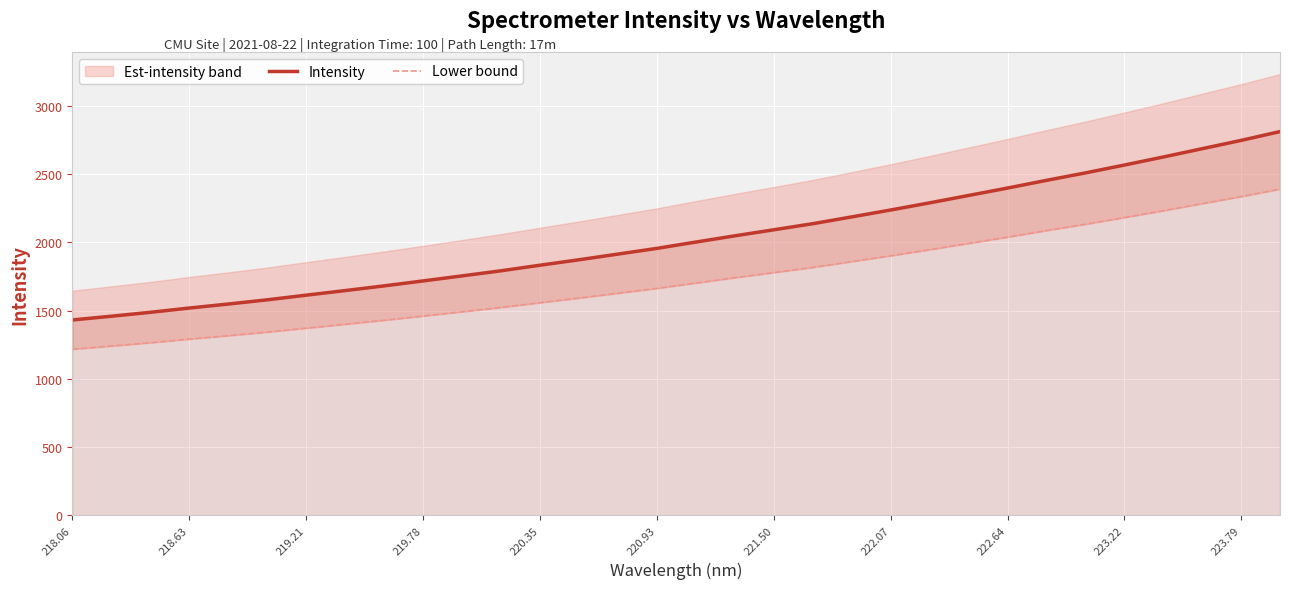

What is the average value of the Intensity series?

2029.2